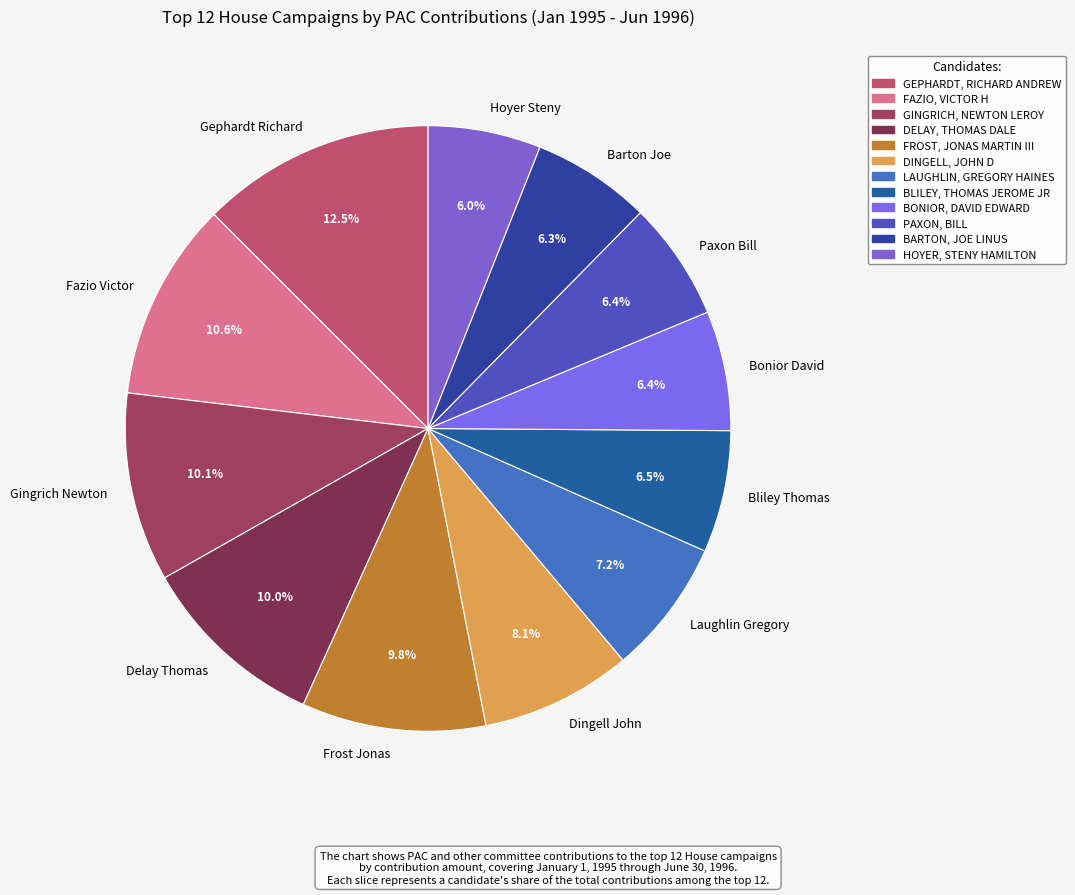

What percentage do Paxon Bill and Laughlin Gregory together represent?

13.6%